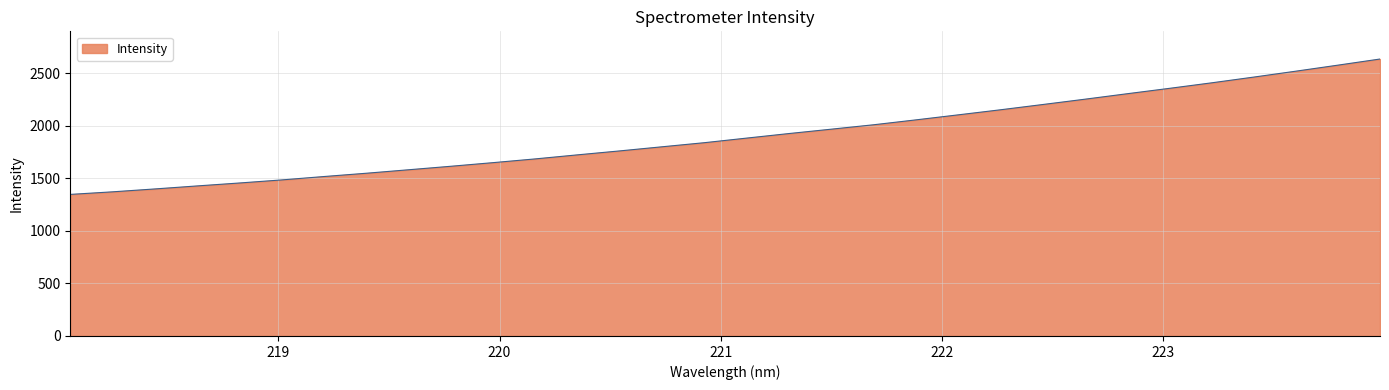

What is the difference between the second highest and minimum values?

1229.2